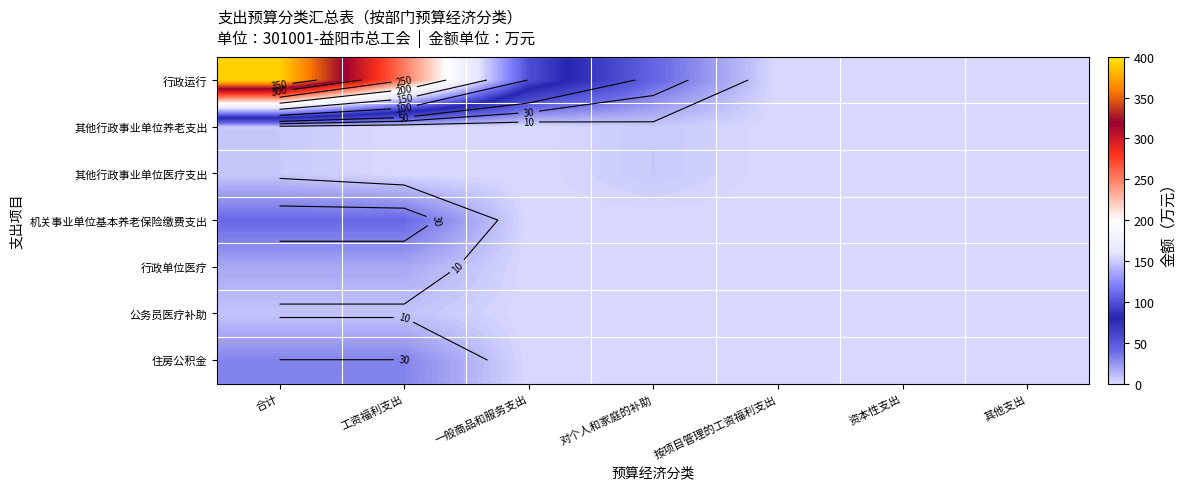

Rank the series at 资本性支出 from lowest to highest value.

行政运行, 其他行政事业单位养老支出, 其他行政事业单位医疗支出, 机关事业单位基本养老保险缴费支出, 行政单位医疗, 公务员医疗补助, 住房公积金